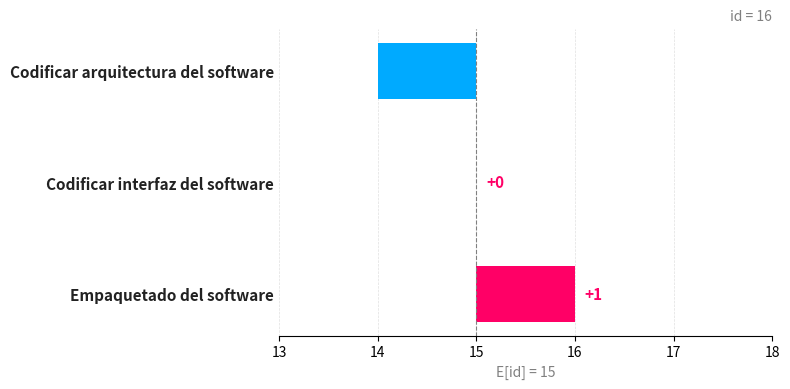

What is the smallest value displayed?

-1